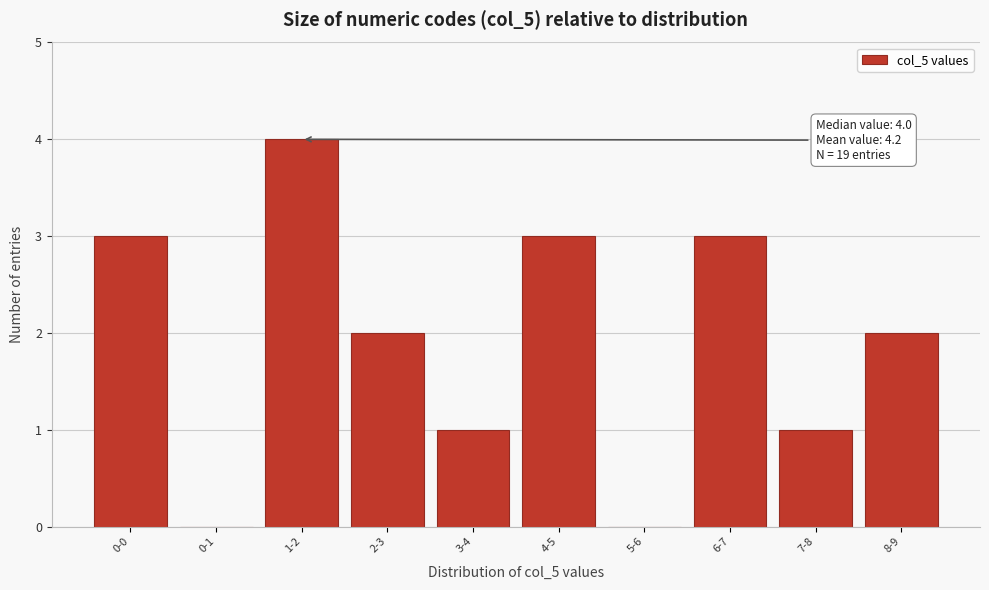

Reading left to right, what are all the values shown in this chart?

0-0=3	0-1=0	1-2=4	2-3=2	3-4=1	4-5=3	5-6=0	6-7=3	7-8=1	8-9=2